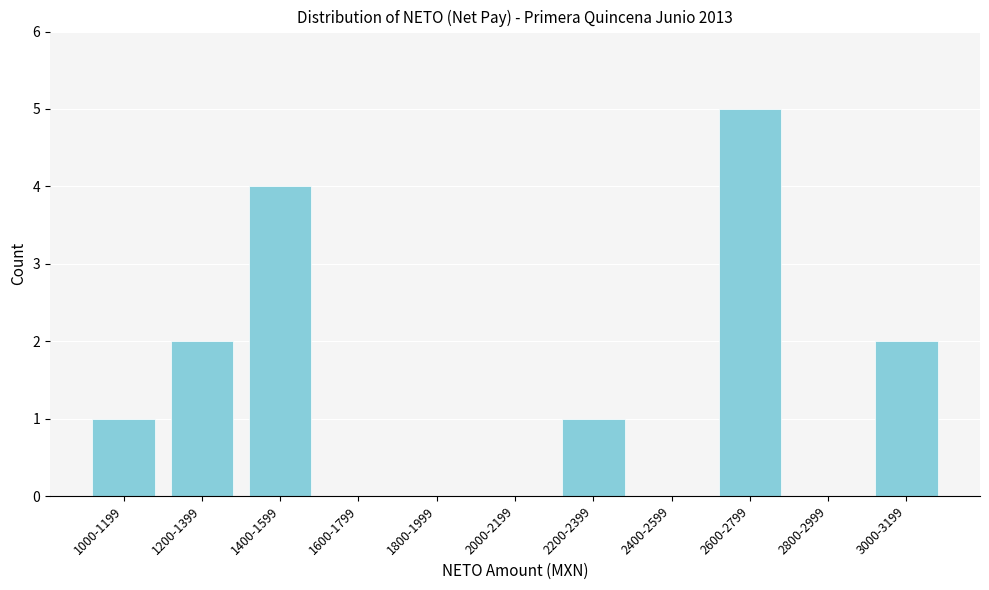

Reading left to right, extract all data points from this chart.

1000-1199=1	1200-1399=2	1400-1599=4	1600-1799=0	1800-1999=0	2000-2199=0	2200-2399=1	2400-2599=0	2600-2799=5	2800-2999=0	3000-3199=2